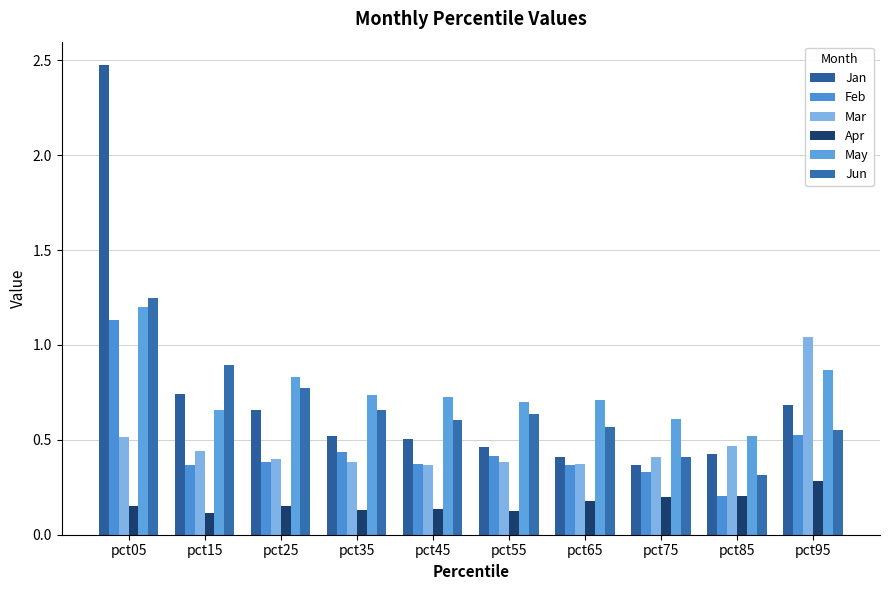

At which category is the sum across all series the highest?

pct05